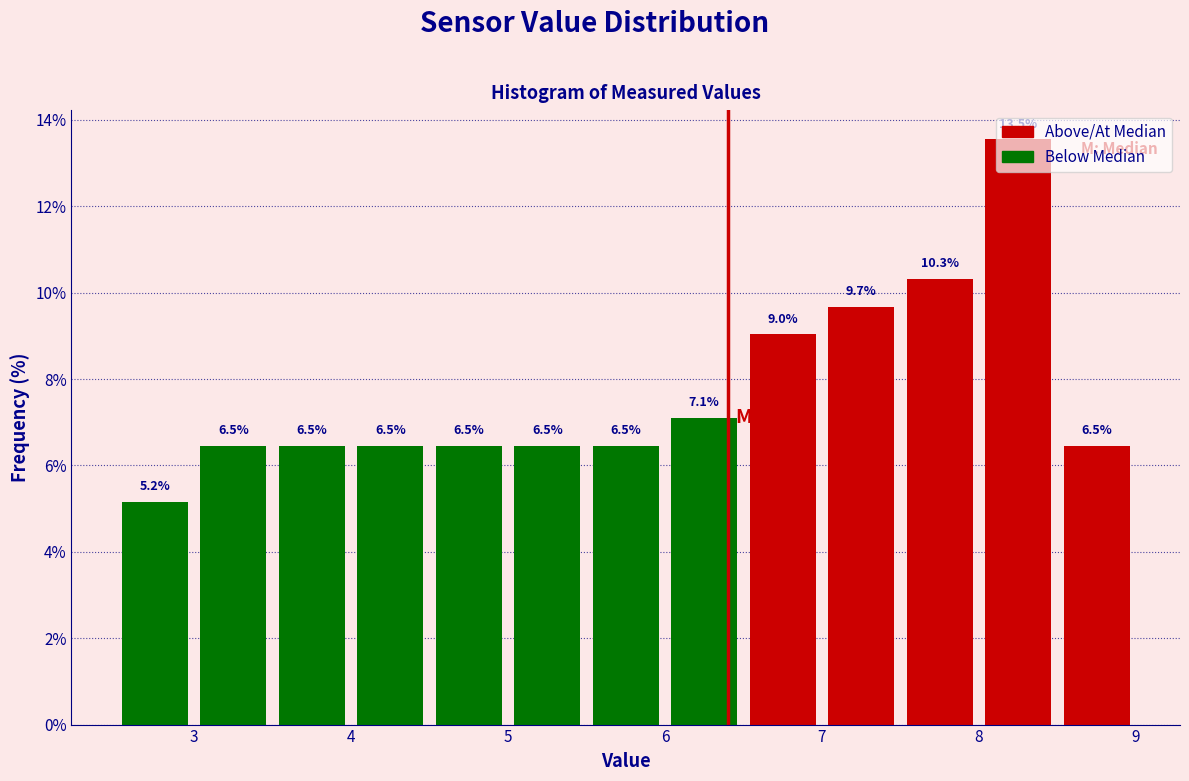

Reading left to right, transcribe this chart: for each bar, give the range it covers on the x-axis and its height.

2.5 to 3.0: 5.2
3.0 to 3.5: 6.5
3.5 to 4.0: 6.5
4.0 to 4.5: 6.5
4.5 to 5.0: 6.5
5.0 to 5.5: 6.5
5.5 to 6.0: 6.5
6.0 to 6.5: 7.1
6.5 to 7.0: 9.0
7.0 to 7.5: 9.7
7.5 to 8.0: 10.3
8.0 to 8.5: 13.5
8.5 to 9.0: 6.5